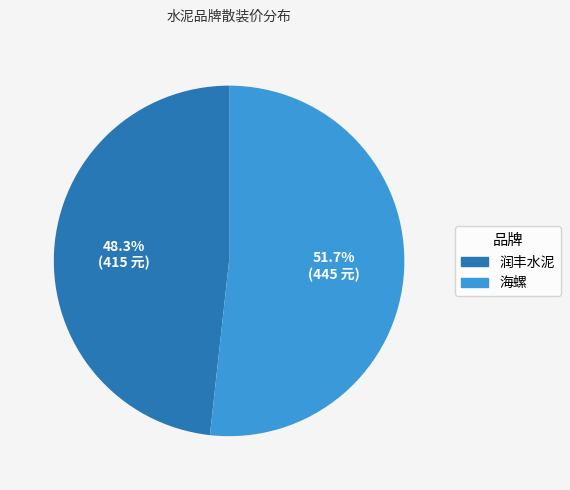

The 润丰水泥 slice represents 56% of the pie. True or false?

False